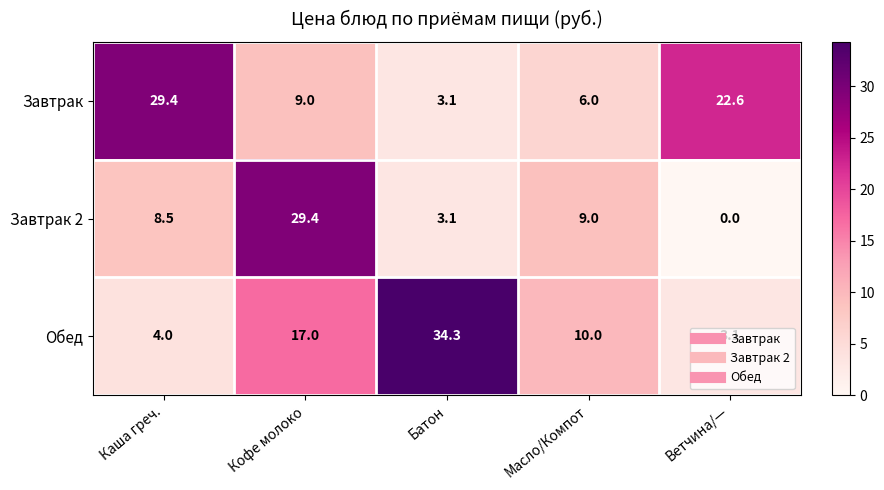

True or false: Завтрак has a value of 29.4 at Каша греч..

True